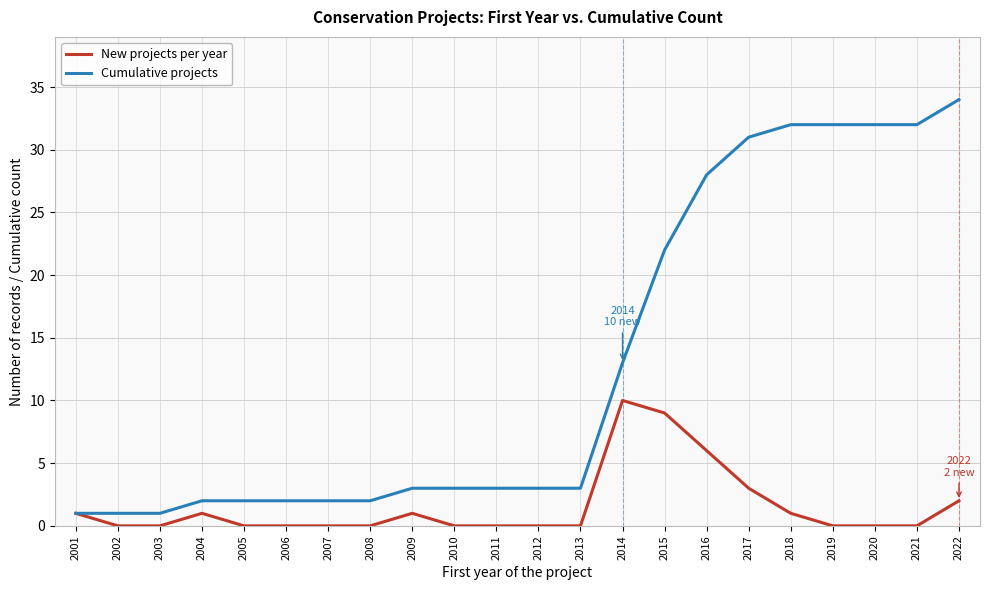

Rank the series by their average value, from highest to lowest.

Cumulative projects, New projects per year